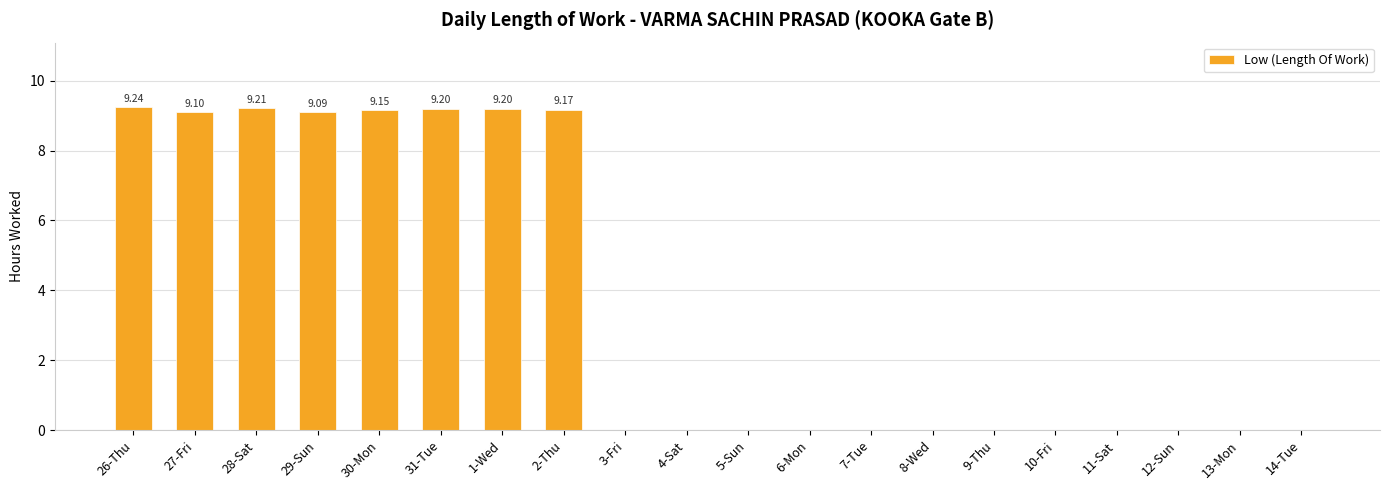

True or false: the data shows 4.5 at 2-Thu.

False